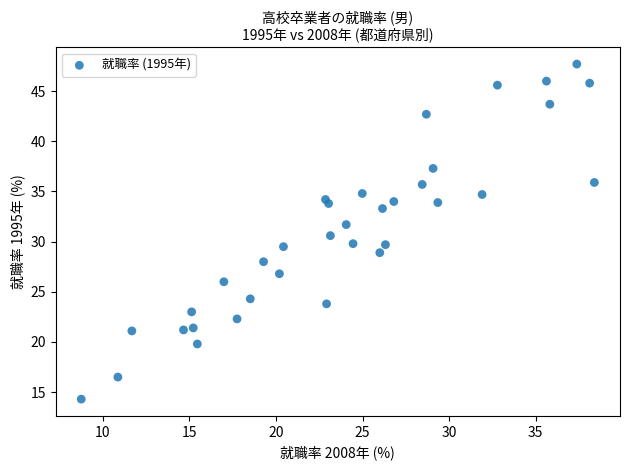

What is the range of Y values (max minus min)?

33.4